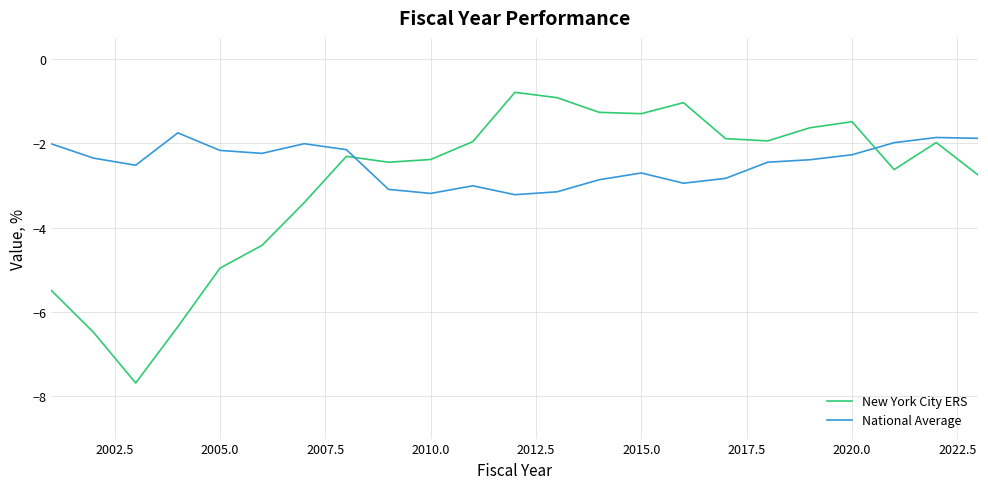

True or false: National Average and New York City ERS intersect in this chart.

True